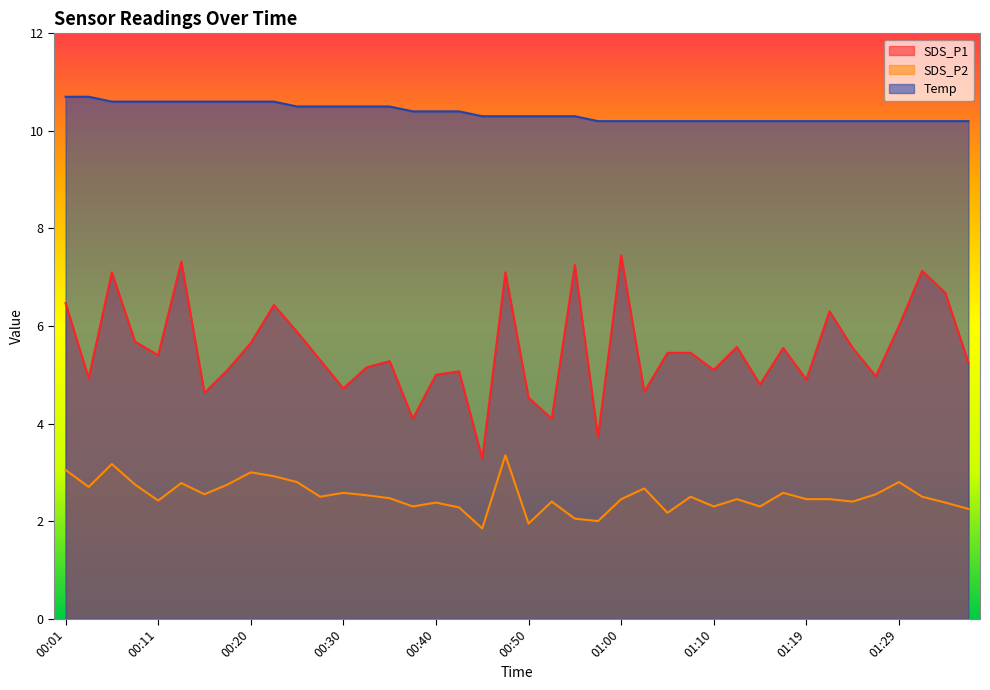

Does the chart display data point markers on the line(s)?

No